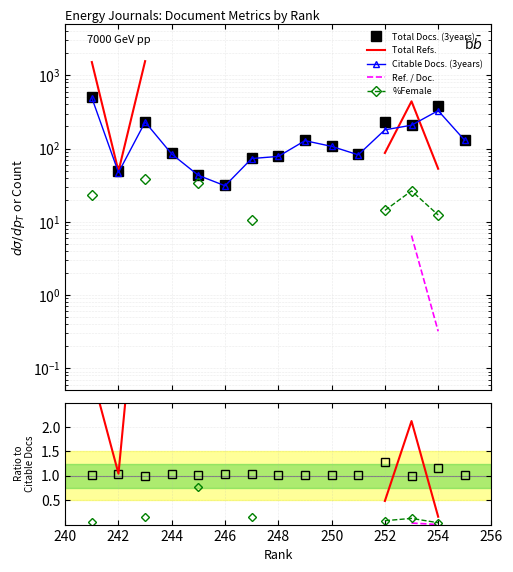

How many lines are shown in the chart?

5